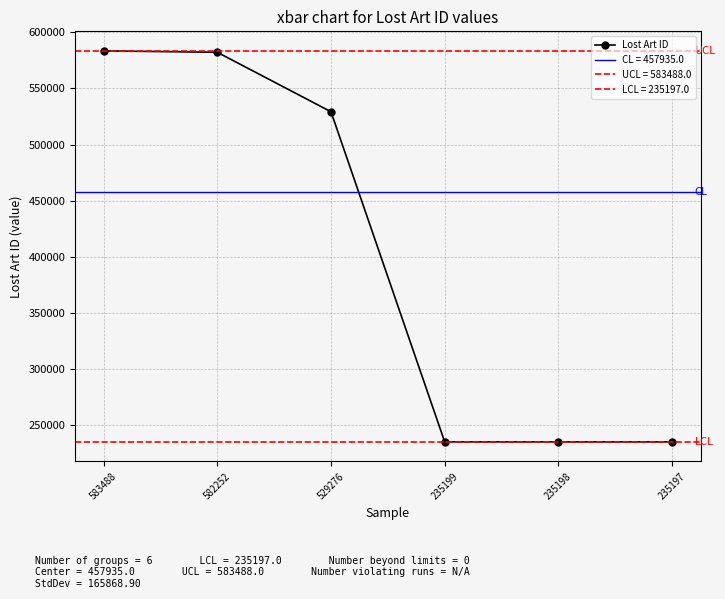

Is it true that the value at 583488 is 583488?

True